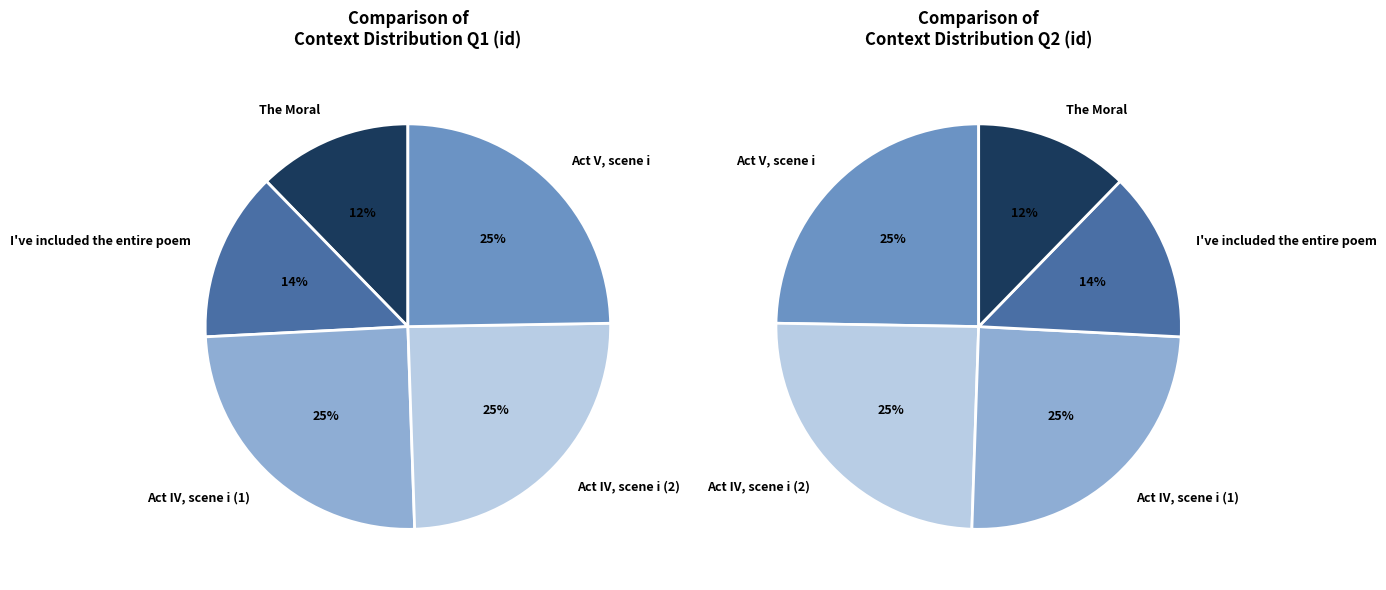

What percentage is the Act IV, scene i (1) slice, to the nearest percent?

25%